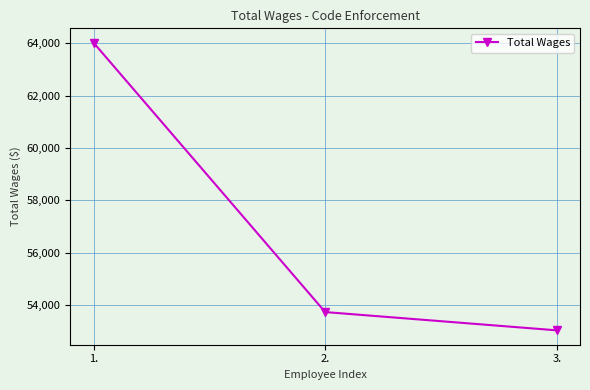

Which label corresponds to the smallest value in the chart?

3.